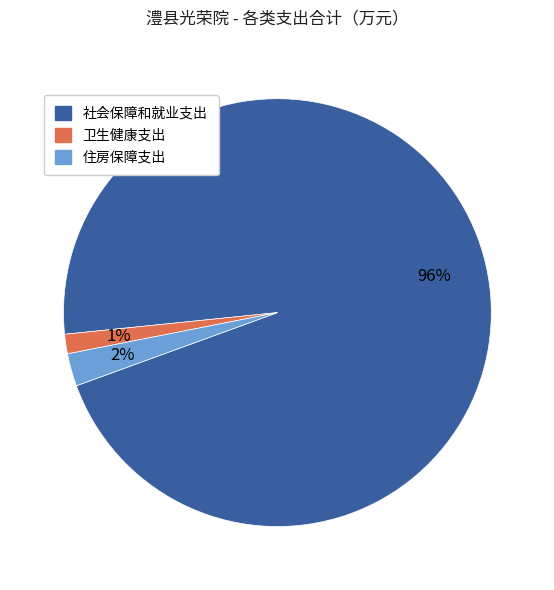

To the nearest percent, what is the average slice percentage?

33%